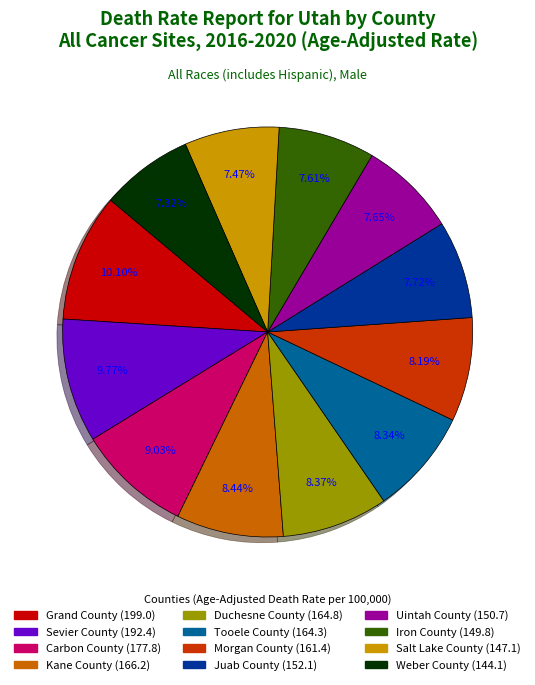

Which has a higher value, Salt Lake County or Grand County?

Grand County